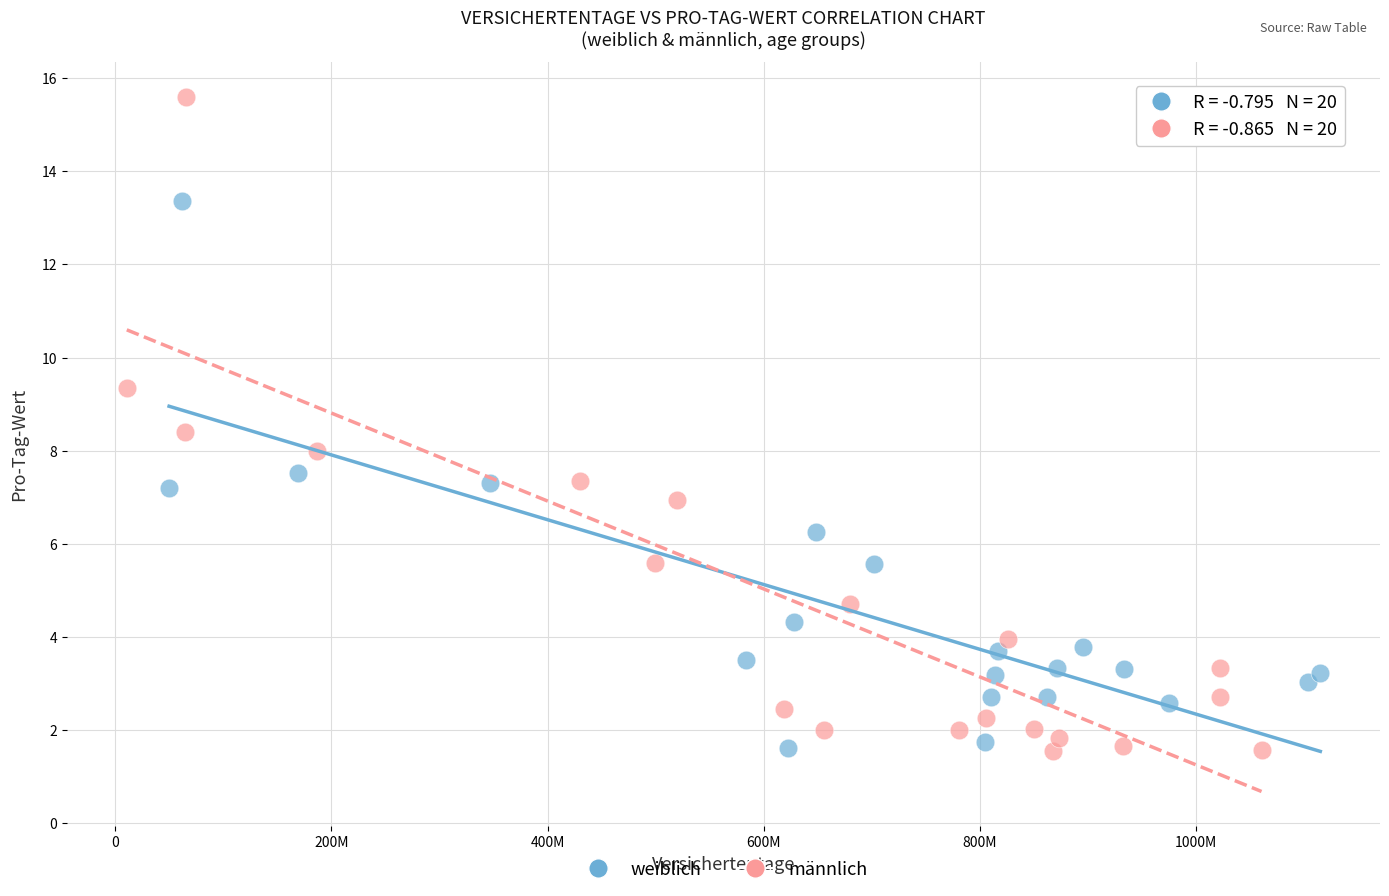

Which series has the largest Y range (max minus min)?

männlich